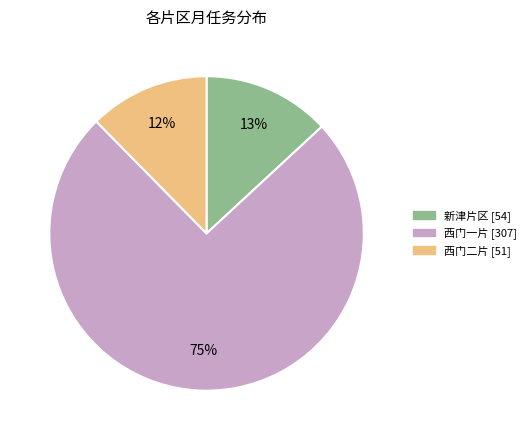

To the nearest percent, what is the average slice percentage?

33%